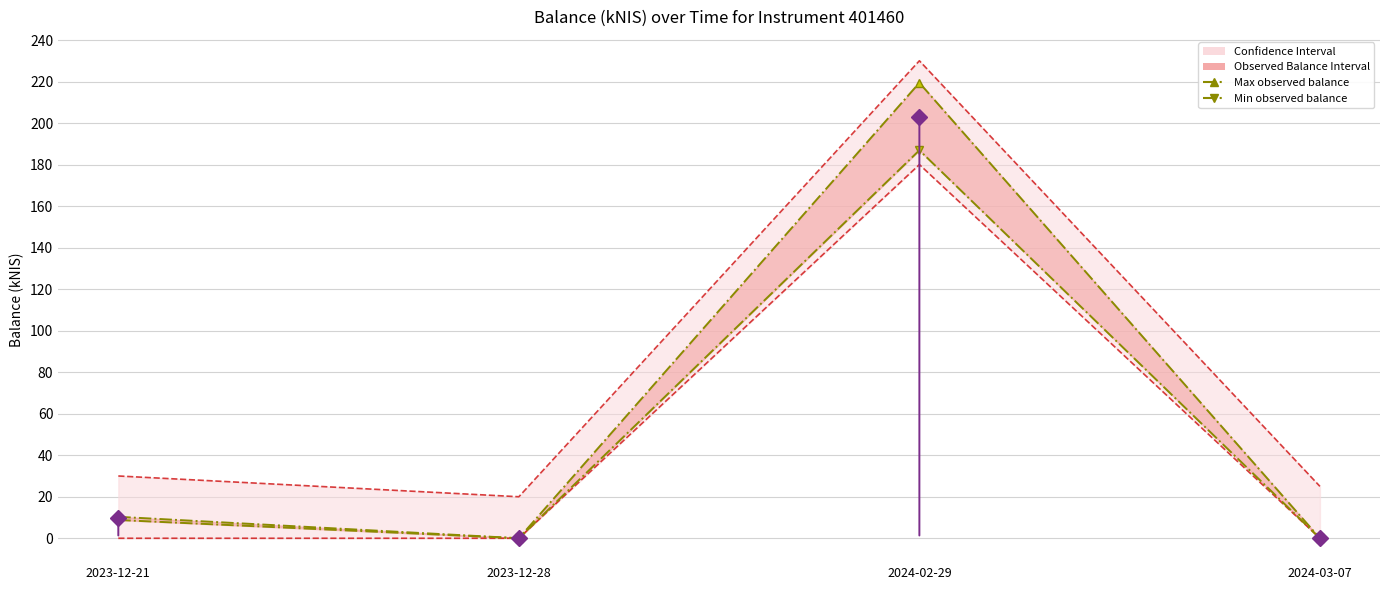

True or false: Min observed balance and Max observed balance intersect in this chart.

False